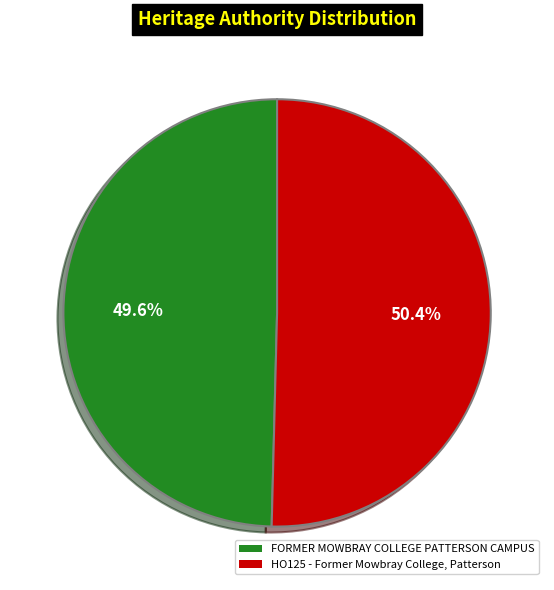

Rank the categories by value from lowest to highest.

FORMER MOWBRAY COLLEGE PATTERSON CAMPUS, HO125 - Former Mowbray College, Patterson